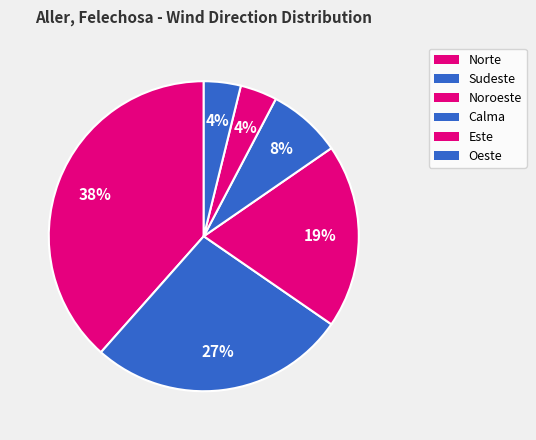

Does Sudeste represent more than half of the total?

No